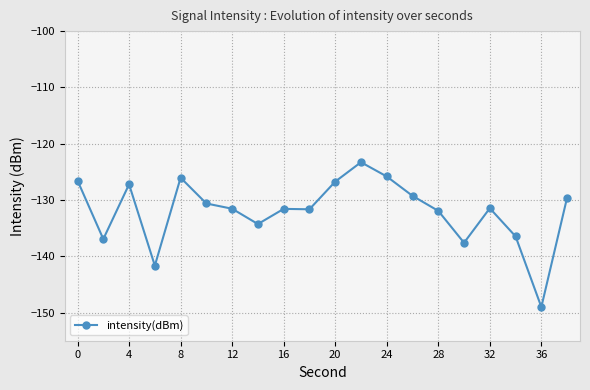

True or false: there are more than 0 points higher than both neighbors.

True